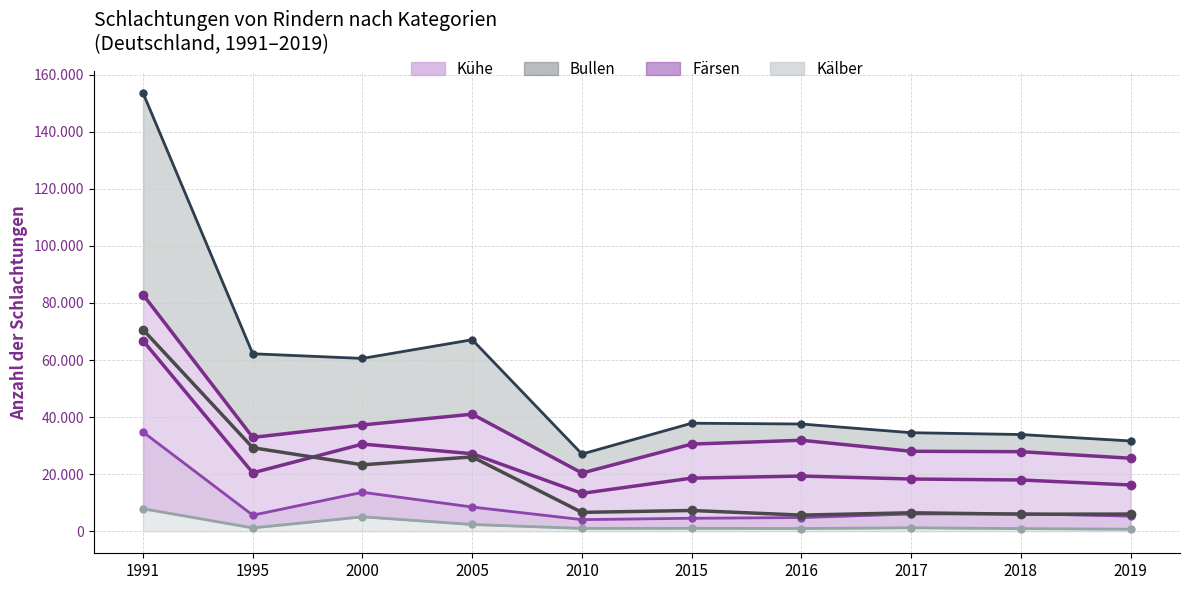

What is the average value of the Kühe (trend) series?

24897.3